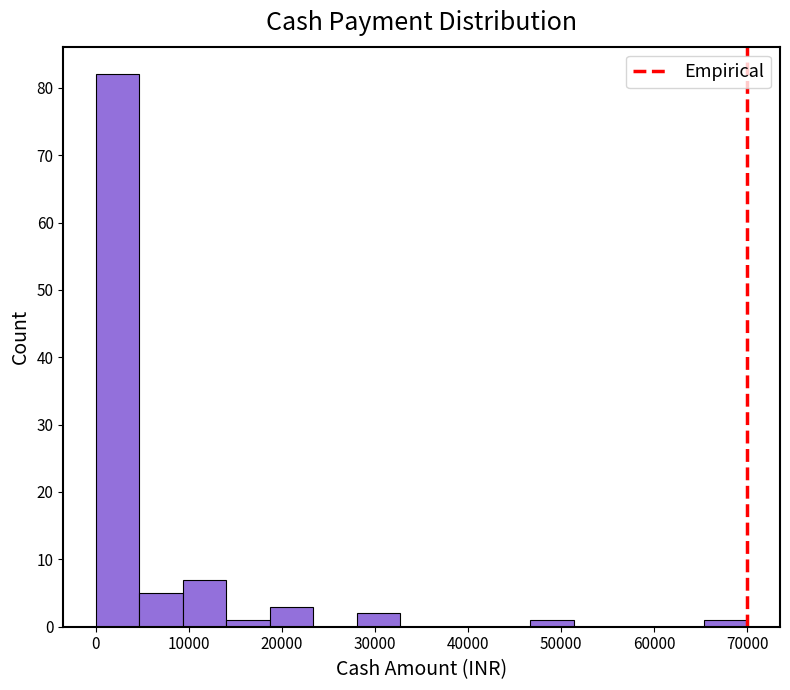

Reading left to right, transcribe this chart: for each bar, give the range it covers on the x-axis and its height. Neither the bar edges nor the heights are printed on the chart, so give them approximately, as read against the axes.

0 to 5000: 82
5000 to 9000: 5
9000 to 14000: 7
14000 to 19000: 1
19000 to 23000: 3
23000 to 28000: 0
28000 to 33000: 2
33000 to 37000: 0
37000 to 42000: 0
42000 to 47000: 0
47000 to 51000: 1
51000 to 56000: 0
56000 to 61000: 0
61000 to 65000: 0
65000 to 70000: 1